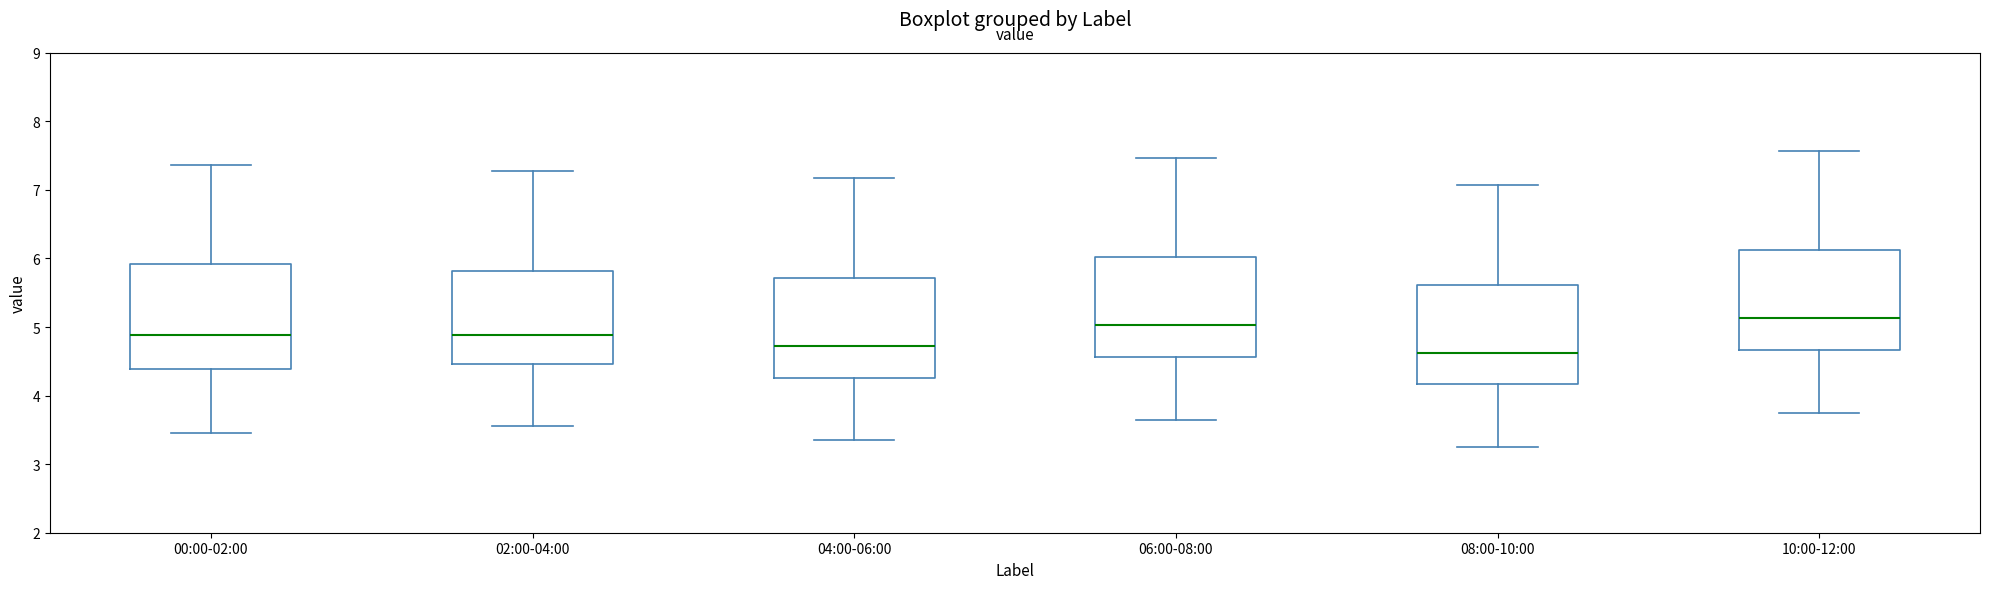

Reading left to right, read every box against the y-axis: the position of its median line, the range the box covers, and the ends of its whiskers. The values are not printed on the chart, so give them approximately, as read against the axis.

00:00-02:00: median 4.9, box 4.4 to 5.9, whiskers 3.5 to 7.4
02:00-04:00: median 4.9, box 4.5 to 5.8, whiskers 3.6 to 7.3
04:00-06:00: median 4.7, box 4.3 to 5.7, whiskers 3.4 to 7.2
06:00-08:00: median 5.0, box 4.6 to 6.0, whiskers 3.7 to 7.5
08:00-10:00: median 4.6, box 4.2 to 5.6, whiskers 3.3 to 7.1
10:00-12:00: median 5.1, box 4.7 to 6.1, whiskers 3.8 to 7.6